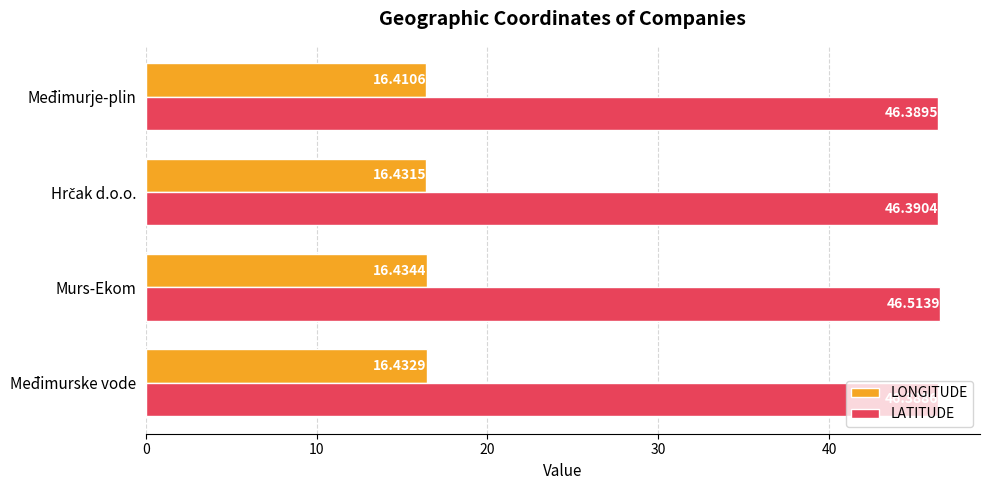

What is the average value of the LONGITUDE series?

16.4